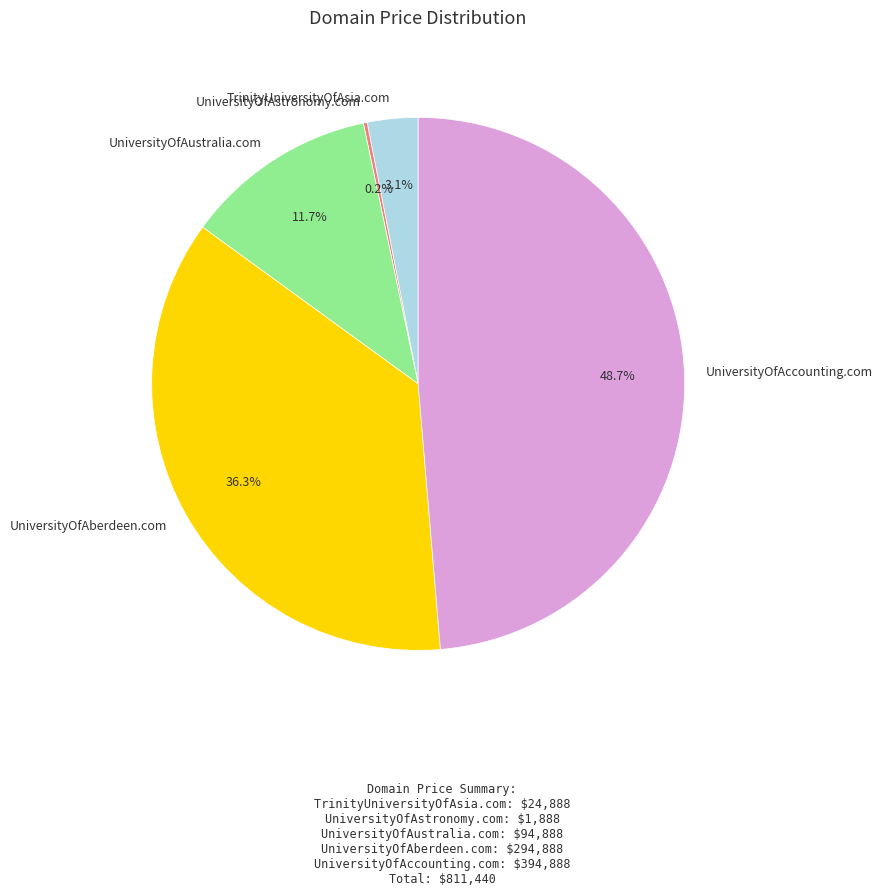

Is there a majority slice in this chart?

No